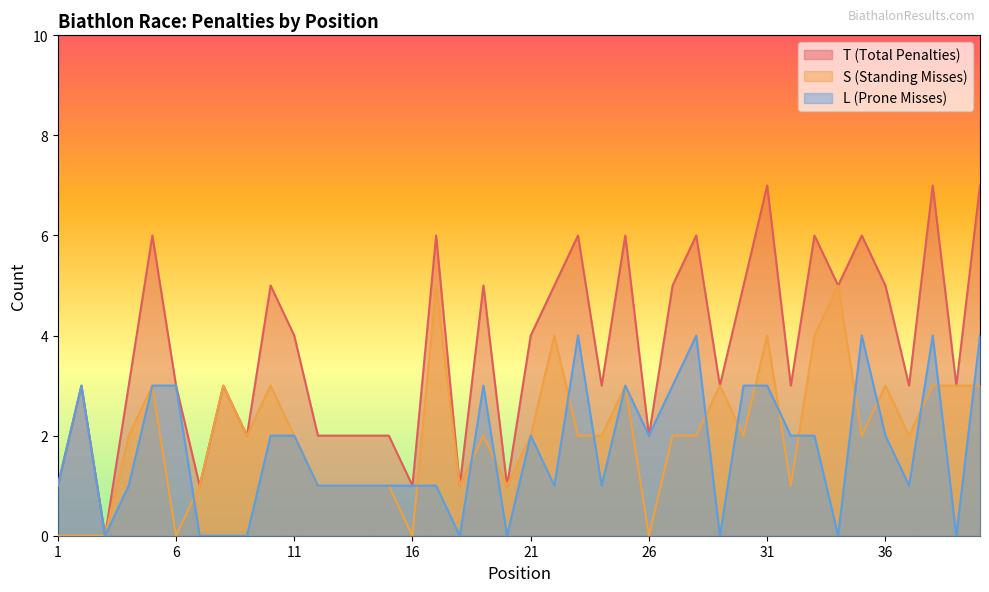

How many times do S (Standing Misses) and L (Prone Misses) cross each other?

16